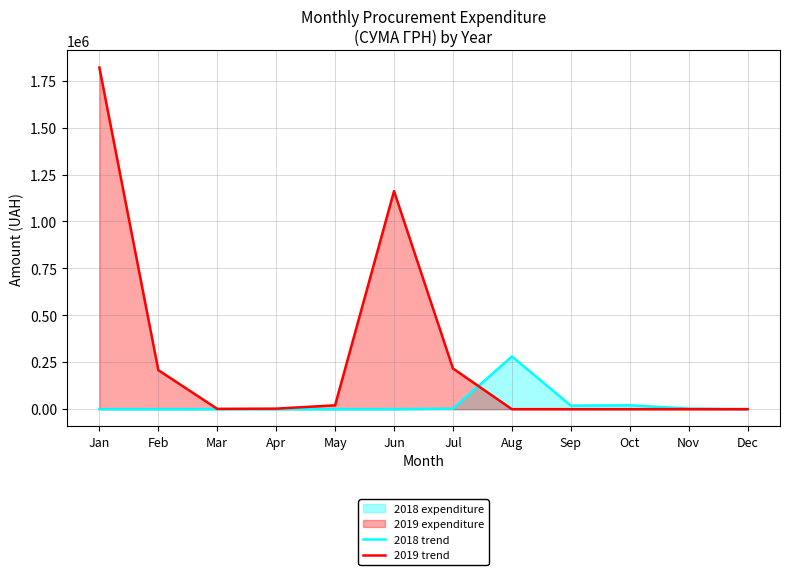

Reading left to right, what are all the values shown in this chart?

2018 trend: 0.0	0.0	0.0	0.0	0.0	0.0	2555.4	280764.1	18799.8	20570.0	2961.5	0.0
2019 trend: 1819872.1	207889.6	1616.8	2730.0	20503.2	1161606.4	216673.1	0.0	0.0	0.0	0.0	0.0